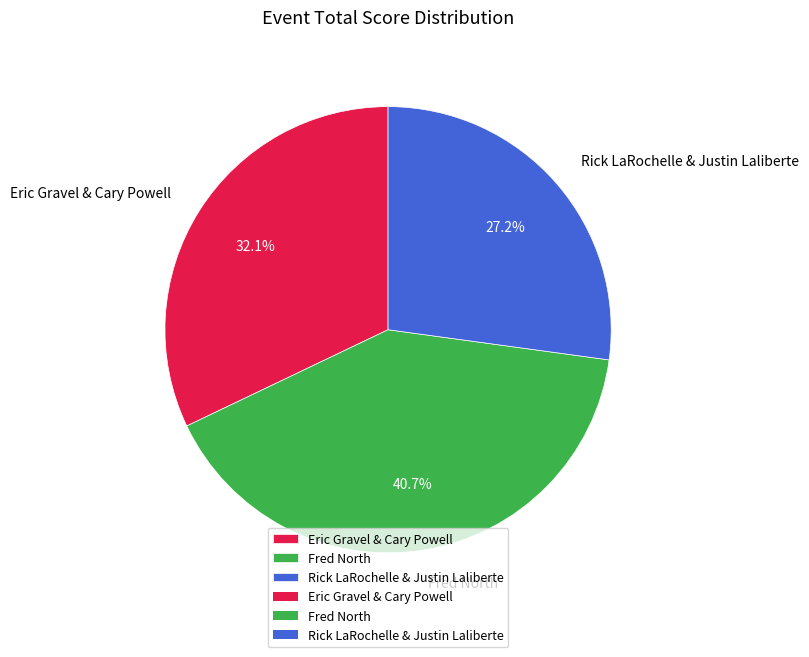

Is it true that Eric Gravel & Cary Powell is 32% of the pie?

True